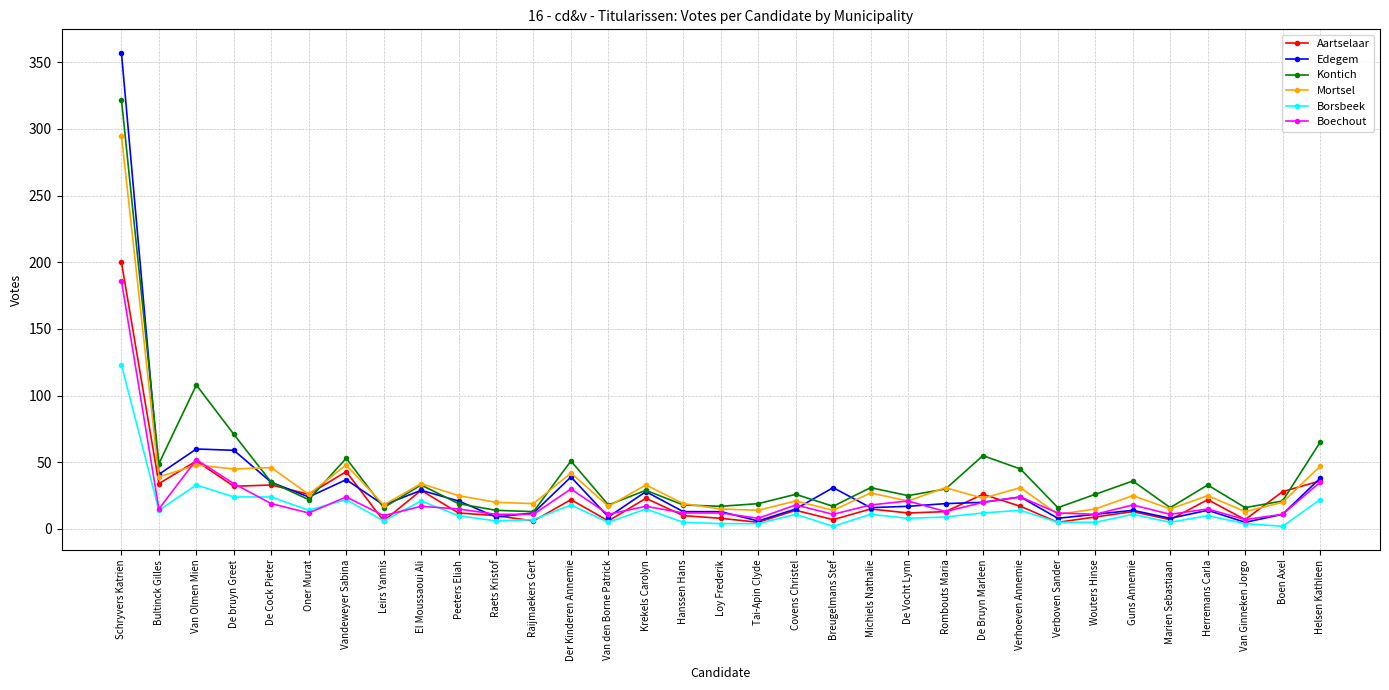

Rank the series by their maximum value, from lowest to highest.

Borsbeek, Boechout, Aartselaar, Mortsel, Kontich, Edegem